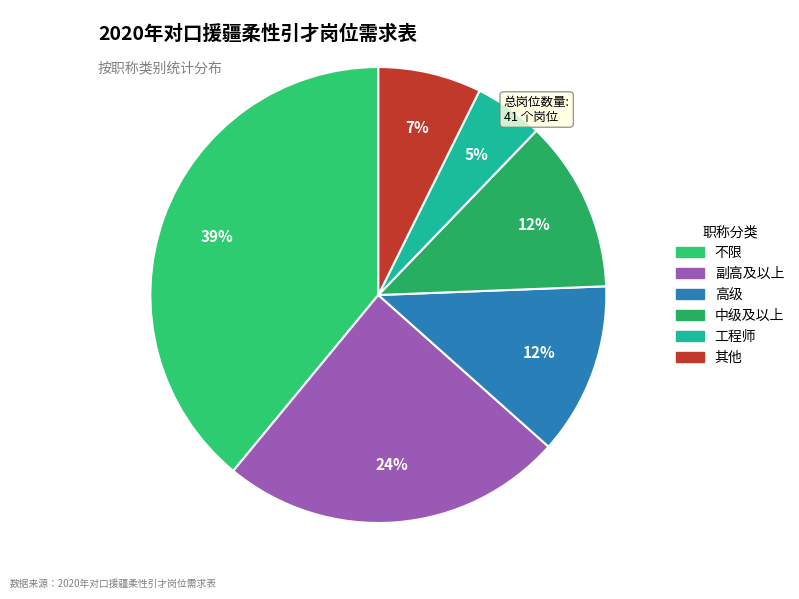

Approximately how many times larger is the value at 工程师 compared to 不限?

0.1